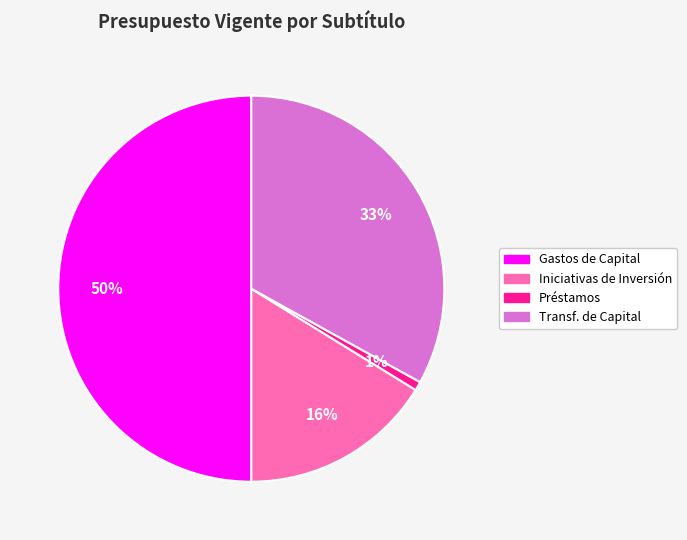

To the nearest percent, what portion does Transf. de Capital represent?

33%